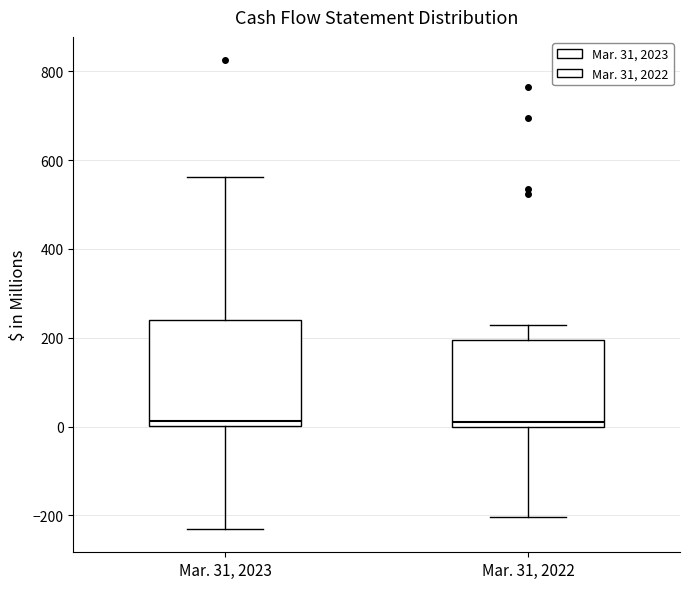

Reading left to right, read every box against the y-axis: the position of its median line, the range the box covers, and the ends of its whiskers. The values are not printed on the chart, so give them approximately, as read against the axis.

Mar. 31, 2023: median 20, box 0 to 240, whiskers -240 to 560
Mar. 31, 2022: median 20, box 0 to 200, whiskers -200 to 220